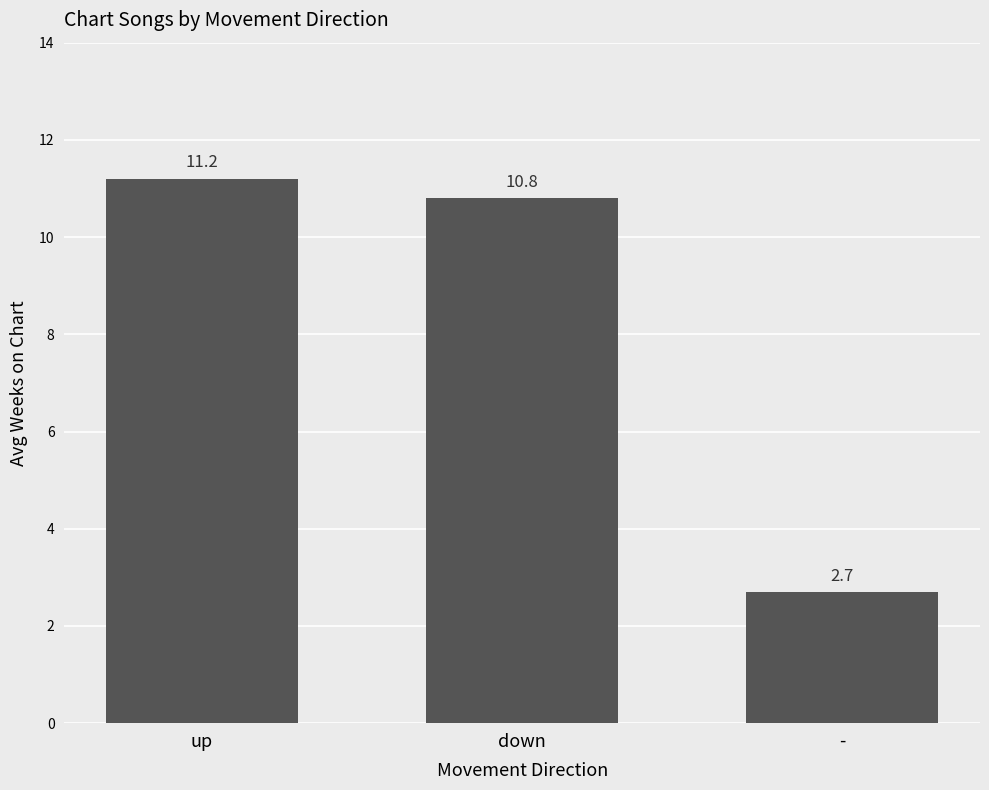

Reading left to right, list all the values displayed in this chart.

up=11.2	down=10.8	-=2.7